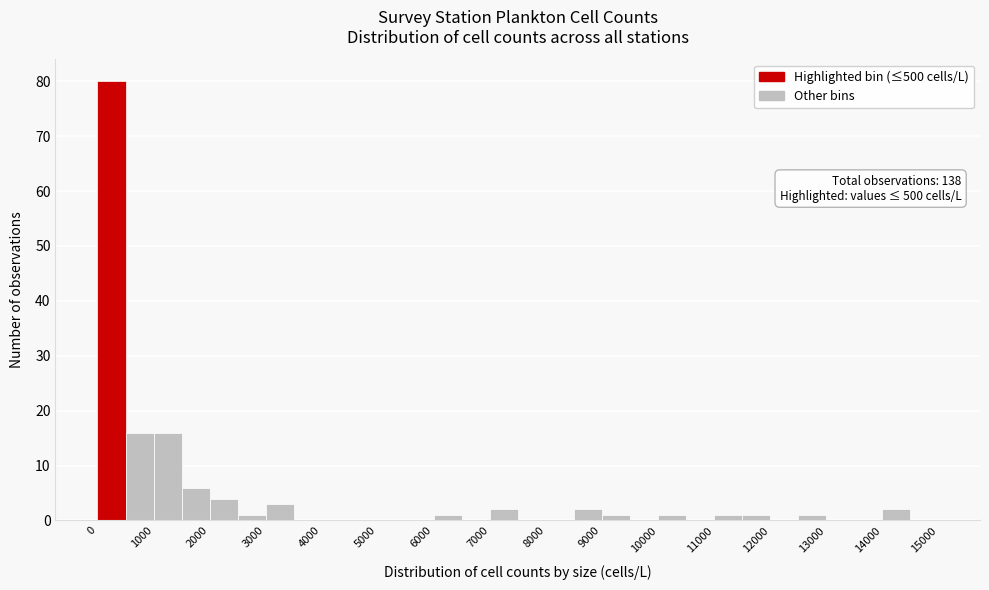

Which range on the x-axis has the tallest bar?

0 to 500